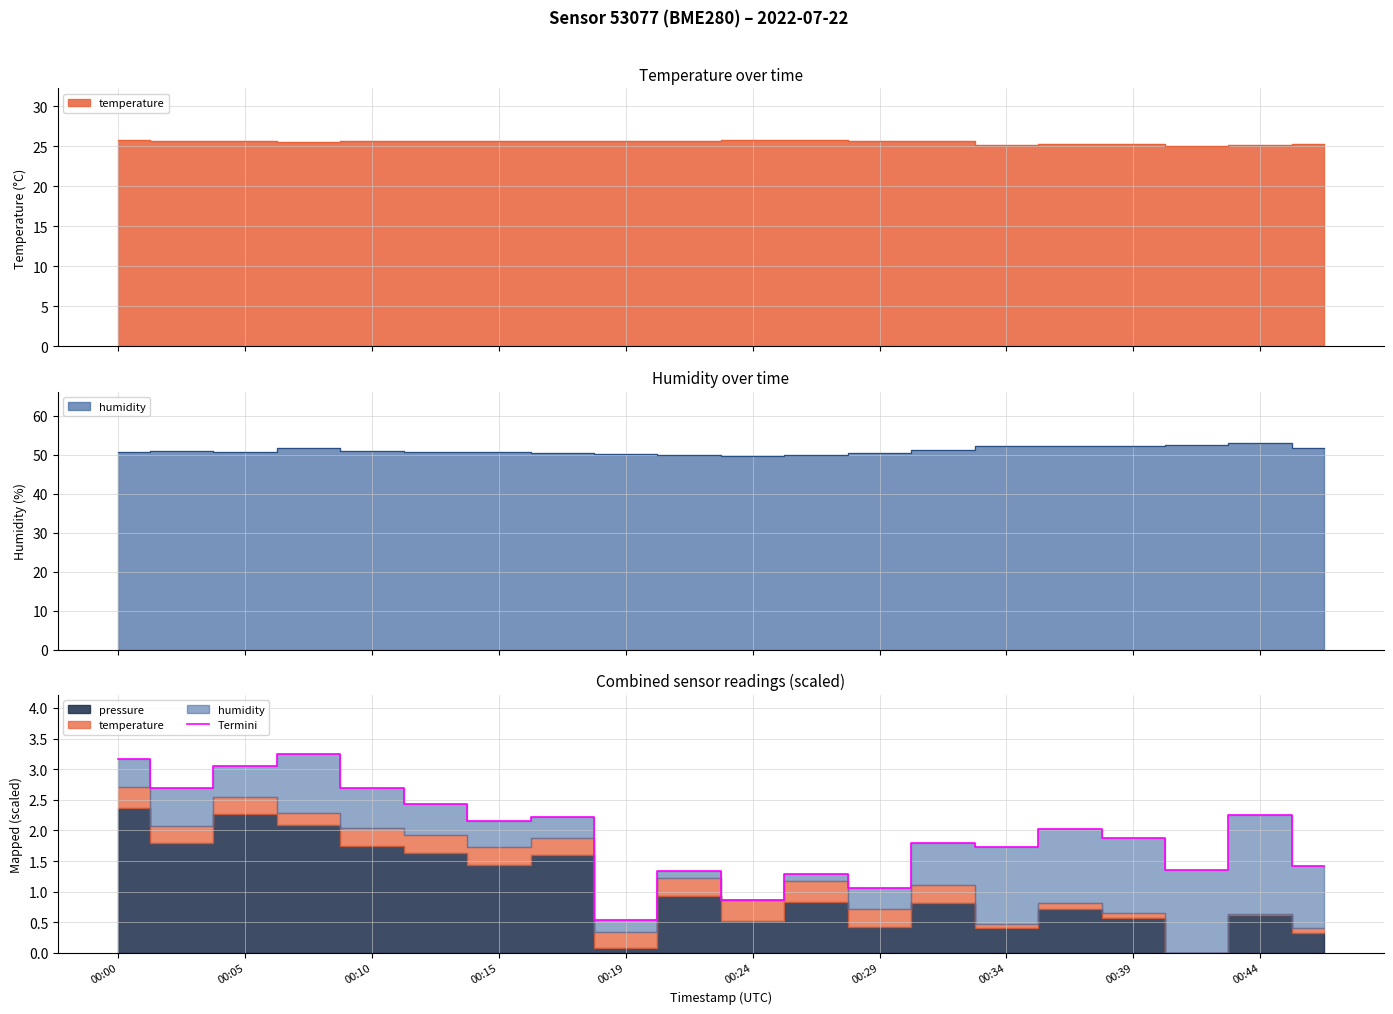

Is it true that Termini equals 1.9 at 00:00?

False